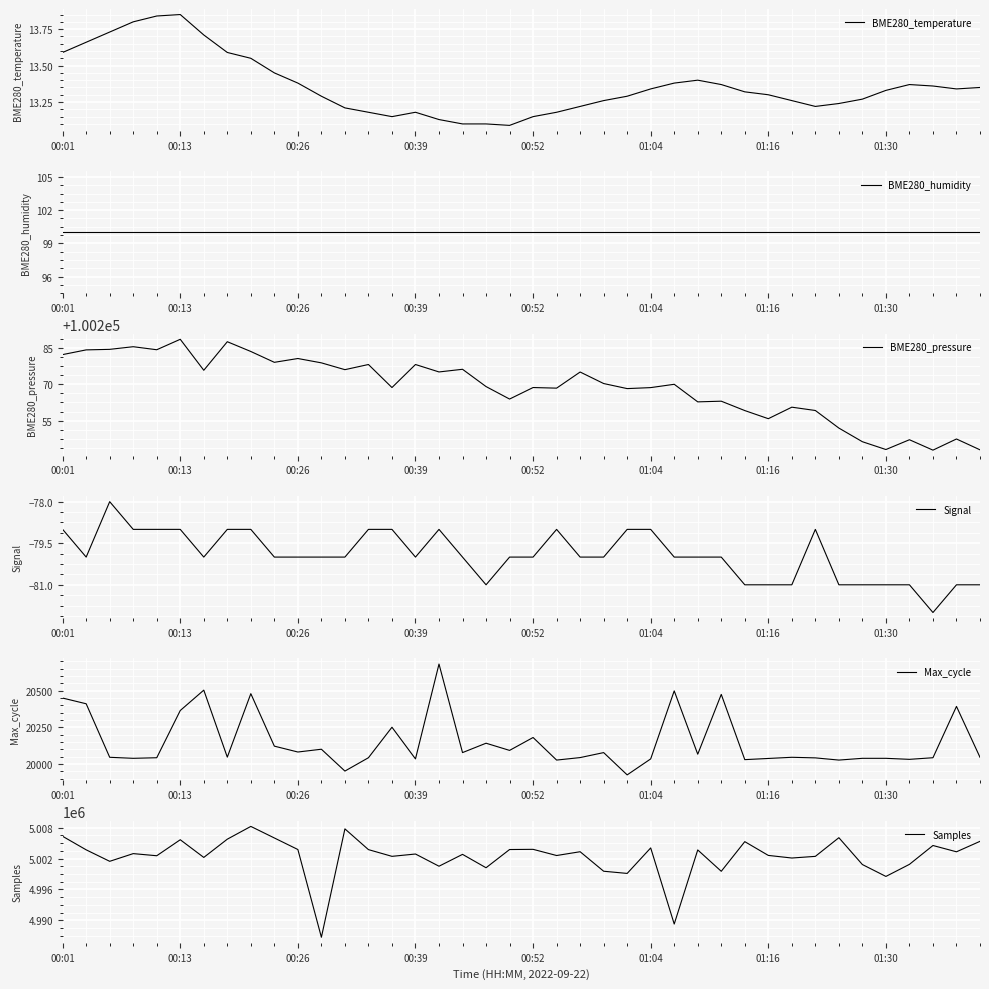

What is the maximum value for BME280_pressure?

100288.6